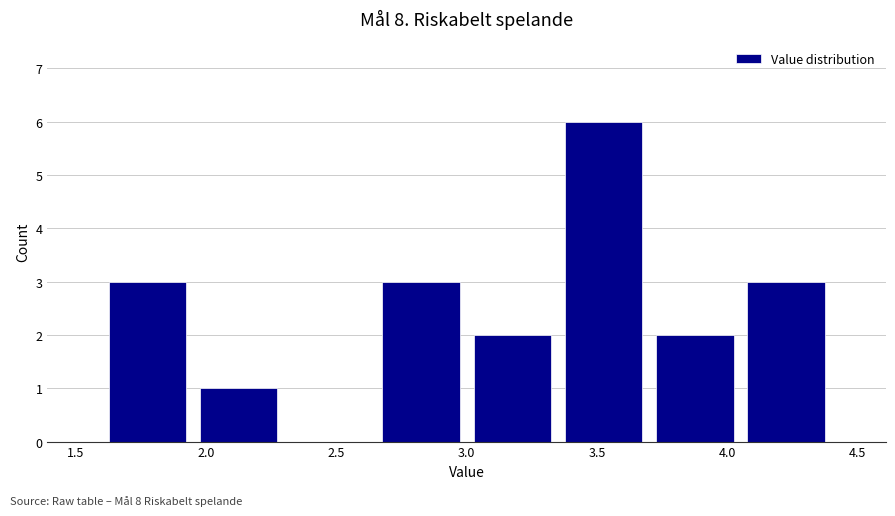

Reading left to right, transcribe this chart: for each bar, give the range it covers on the x-axis and its height. The values are not printed on the chart, so give them approximately, as read against the axis.

1.60 to 1.95: 3
1.95 to 2.30: 1
2.30 to 2.65: 0
2.65 to 3.00: 3
3.00 to 3.35: 2
3.35 to 3.70: 6
3.70 to 4.05: 2
4.05 to 4.40: 3